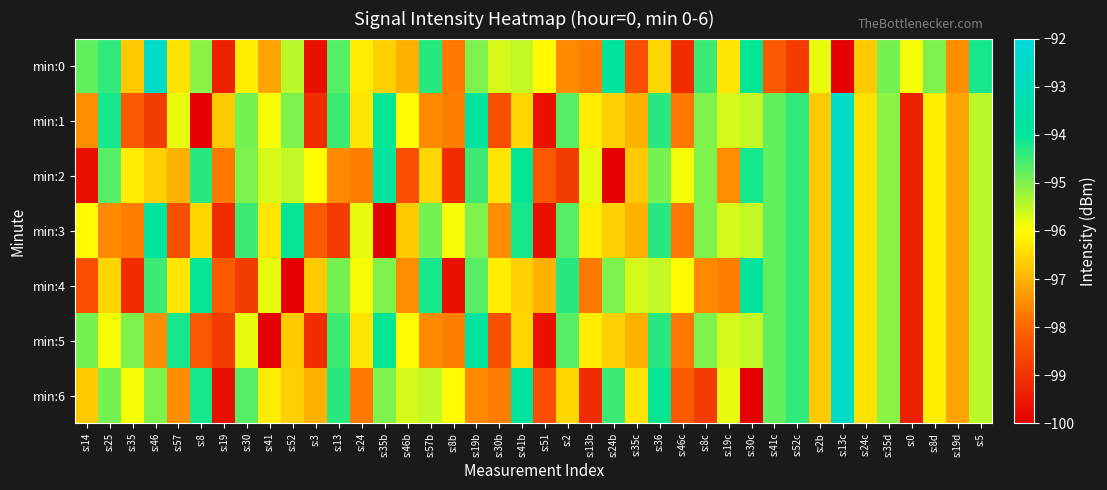

Reading left to right, what are all the values shown in this chart?

min:0: s:14=-94.8	s:25=-94.4	s:35=-96.7	s:46=-92.6	s:57=-96.4	s:8=-95.1	s:19=-99.3	s:30=-96.2	s:41=-97.2	s:52=-95.5	s:3=-99.7	s:13=-94.7	s:24=-96.2	s:35b=-96.6	s:46b=-97.0	s:57b=-94.3	s:8b=-97.7	s:19b=-95.0	s:30b=-95.7	s:41b=-95.5	s:51=-96.1	s:2=-97.5	s:13b=-97.7	s:24b=-93.8	s:35c=-98.5	s:36=-96.5	s:46c=-99.1	s:8c=-94.5	s:19c=-96.3	s:30c=-94.0	s:41c=-98.2	s:52c=-98.8	s:2b=-95.8	s:13c=-99.9	s:24c=-96.7	s:35d=-94.9	s:0=-95.9	s:8d=-95.0	s:19d=-97.5	s:5=-94.2
min:1: s:14=-97.5	s:25=-94.2	s:35=-98.2	s:46=-98.8	s:57=-95.8	s:8=-99.9	s:19=-96.7	s:30=-94.9	s:41=-95.9	s:52=-95.0	s:3=-99.1	s:13=-94.5	s:24=-96.3	s:35b=-94.0	s:46b=-96.1	s:57b=-97.5	s:8b=-97.7	s:19b=-93.8	s:30b=-98.5	s:41b=-96.5	s:51=-99.7	s:2=-94.7	s:13b=-96.2	s:24b=-96.6	s:35c=-97.0	s:36=-94.3	s:46c=-97.7	s:8c=-95.0	s:19c=-95.7	s:30c=-95.5	s:41c=-94.8	s:52c=-94.4	s:2b=-96.7	s:13c=-92.6	s:24c=-96.4	s:35d=-95.1	s:0=-99.3	s:8d=-96.2	s:19d=-97.2	s:5=-95.5
min:2: s:14=-99.7	s:25=-94.7	s:35=-96.2	s:46=-96.6	s:57=-97.0	s:8=-94.3	s:19=-97.7	s:30=-95.0	s:41=-95.7	s:52=-95.5	s:3=-96.1	s:13=-97.5	s:24=-97.7	s:35b=-93.8	s:46b=-98.5	s:57b=-96.5	s:8b=-99.1	s:19b=-94.5	s:30b=-96.3	s:41b=-94.0	s:51=-98.2	s:2=-98.8	s:13b=-95.8	s:24b=-99.9	s:35c=-96.7	s:36=-94.9	s:46c=-95.9	s:8c=-95.0	s:19c=-97.5	s:30c=-94.2	s:41c=-94.8	s:52c=-94.4	s:2b=-96.7	s:13c=-92.6	s:24c=-96.4	s:35d=-95.1	s:0=-99.3	s:8d=-96.2	s:19d=-97.2	s:5=-95.5
min:3: s:14=-96.1	s:25=-97.5	s:35=-97.7	s:46=-93.8	s:57=-98.5	s:8=-96.5	s:19=-99.1	s:30=-94.5	s:41=-96.3	s:52=-94.0	s:3=-98.2	s:13=-98.8	s:24=-95.8	s:35b=-99.9	s:46b=-96.7	s:57b=-94.9	s:8b=-95.9	s:19b=-95.0	s:30b=-97.5	s:41b=-94.2	s:51=-99.7	s:2=-94.7	s:13b=-96.2	s:24b=-96.6	s:35c=-97.0	s:36=-94.3	s:46c=-97.7	s:8c=-95.0	s:19c=-95.7	s:30c=-95.5	s:41c=-94.8	s:52c=-94.4	s:2b=-96.7	s:13c=-92.6	s:24c=-96.4	s:35d=-95.1	s:0=-99.3	s:8d=-96.2	s:19d=-97.2	s:5=-95.5
min:4: s:14=-98.5	s:25=-96.5	s:35=-99.1	s:46=-94.5	s:57=-96.3	s:8=-94.0	s:19=-98.2	s:30=-98.8	s:41=-95.8	s:52=-99.9	s:3=-96.7	s:13=-94.9	s:24=-95.9	s:35b=-95.0	s:46b=-97.5	s:57b=-94.2	s:8b=-99.7	s:19b=-94.7	s:30b=-96.2	s:41b=-96.6	s:51=-97.0	s:2=-94.3	s:13b=-97.7	s:24b=-95.0	s:35c=-95.7	s:36=-95.5	s:46c=-96.1	s:8c=-97.5	s:19c=-97.7	s:30c=-93.8	s:41c=-94.8	s:52c=-94.4	s:2b=-96.7	s:13c=-92.6	s:24c=-96.4	s:35d=-95.1	s:0=-99.3	s:8d=-96.2	s:19d=-97.2	s:5=-95.5
min:5: s:14=-94.9	s:25=-95.9	s:35=-95.0	s:46=-97.5	s:57=-94.2	s:8=-98.2	s:19=-98.8	s:30=-95.8	s:41=-99.9	s:52=-96.7	s:3=-99.1	s:13=-94.5	s:24=-96.3	s:35b=-94.0	s:46b=-96.1	s:57b=-97.5	s:8b=-97.7	s:19b=-93.8	s:30b=-98.5	s:41b=-96.5	s:51=-99.7	s:2=-94.7	s:13b=-96.2	s:24b=-96.6	s:35c=-97.0	s:36=-94.3	s:46c=-97.7	s:8c=-95.0	s:19c=-95.7	s:30c=-95.5	s:41c=-94.8	s:52c=-94.4	s:2b=-96.7	s:13c=-92.6	s:24c=-96.4	s:35d=-95.1	s:0=-99.3	s:8d=-96.2	s:19d=-97.2	s:5=-95.5
min:6: s:14=-96.7	s:25=-94.9	s:35=-95.9	s:46=-95.0	s:57=-97.5	s:8=-94.2	s:19=-99.7	s:30=-94.7	s:41=-96.2	s:52=-96.6	s:3=-97.0	s:13=-94.3	s:24=-97.7	s:35b=-95.0	s:46b=-95.7	s:57b=-95.5	s:8b=-96.1	s:19b=-97.5	s:30b=-97.7	s:41b=-93.8	s:51=-98.5	s:2=-96.5	s:13b=-99.1	s:24b=-94.5	s:35c=-96.3	s:36=-94.0	s:46c=-98.2	s:8c=-98.8	s:19c=-95.8	s:30c=-99.9	s:41c=-94.8	s:52c=-94.4	s:2b=-96.7	s:13c=-92.6	s:24c=-96.4	s:35d=-95.1	s:0=-99.3	s:8d=-96.2	s:19d=-97.2	s:5=-95.5